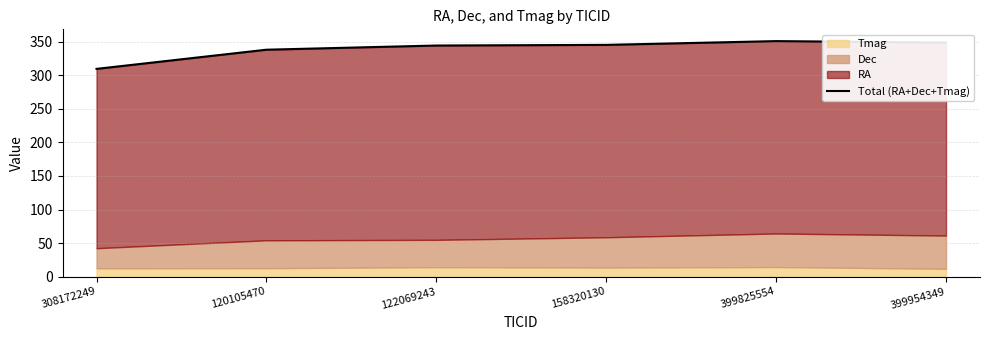

At which label is the value closest to 330?

120105470